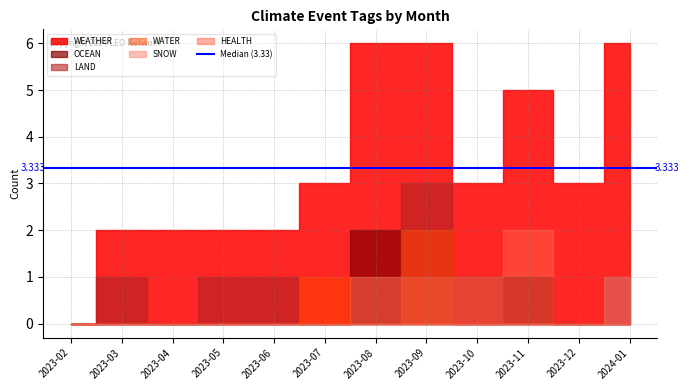

What is the label of the 39th point from the left?

2023-03